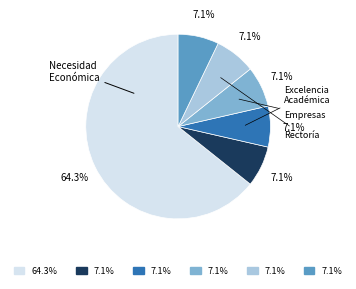

Is there a majority slice in this chart?

Yes